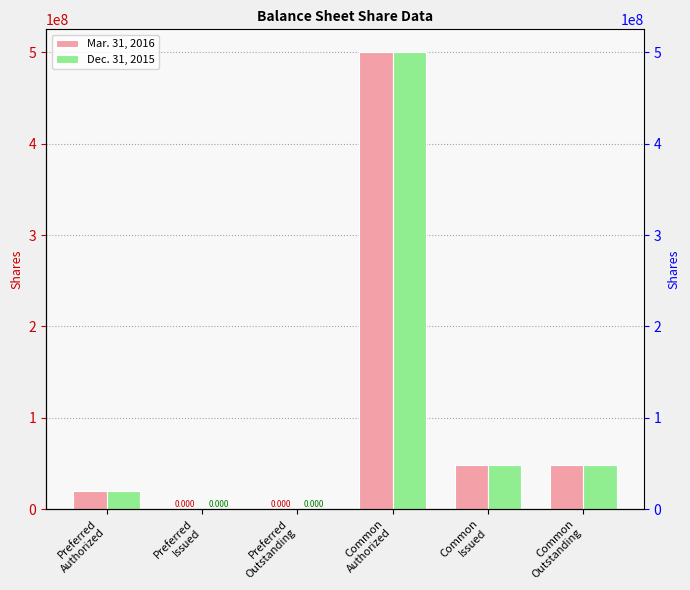

At which category is the sum across all series the highest?

Common
Authorized